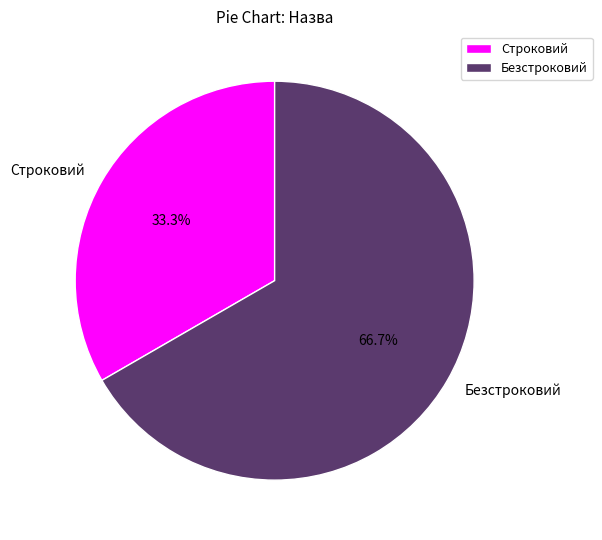

To the nearest percent, what is the combined percentage of Строковий and Безстроковий?

100%